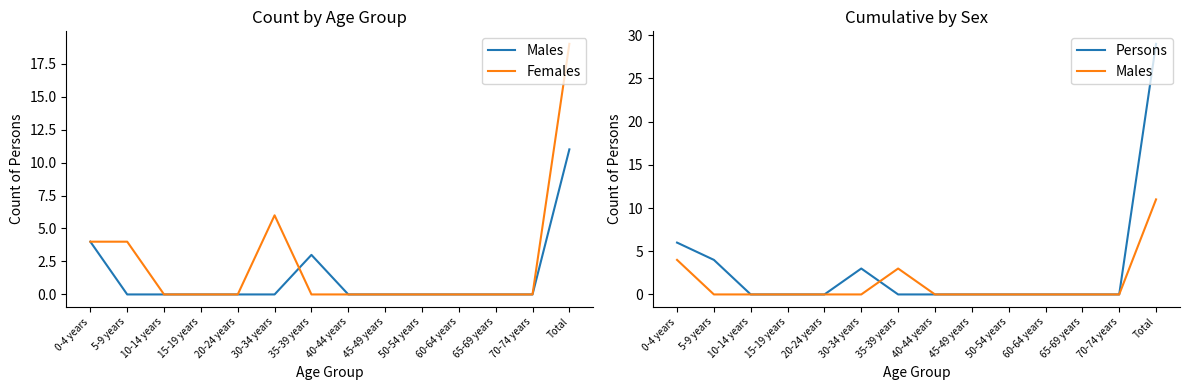

At which category does the chart reach its peak across all series?

Total